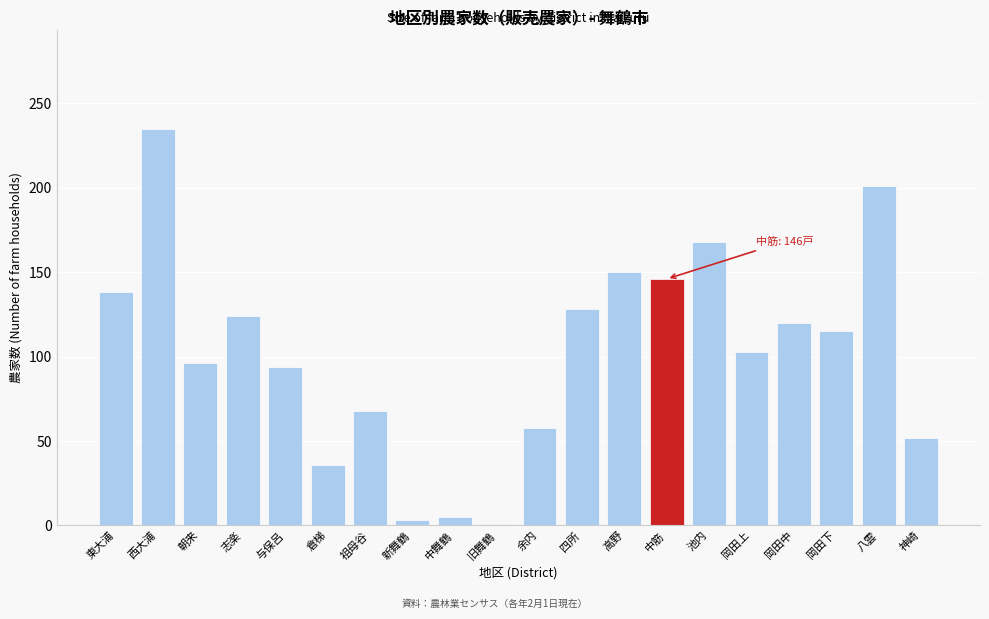

Reading left to right, list all the values displayed in this chart.

東大浦=138	西大浦=235	朝来=96	志楽=124	与保呂=94	倉梯=36	祖母谷=68	新舞鶴=3	中舞鶴=5	旧舞鶴=1	余内=58	四所=128	高野=150	中筋=146	池内=168	岡田上=103	岡田中=120	岡田下=115	八雲=201	神崎=52